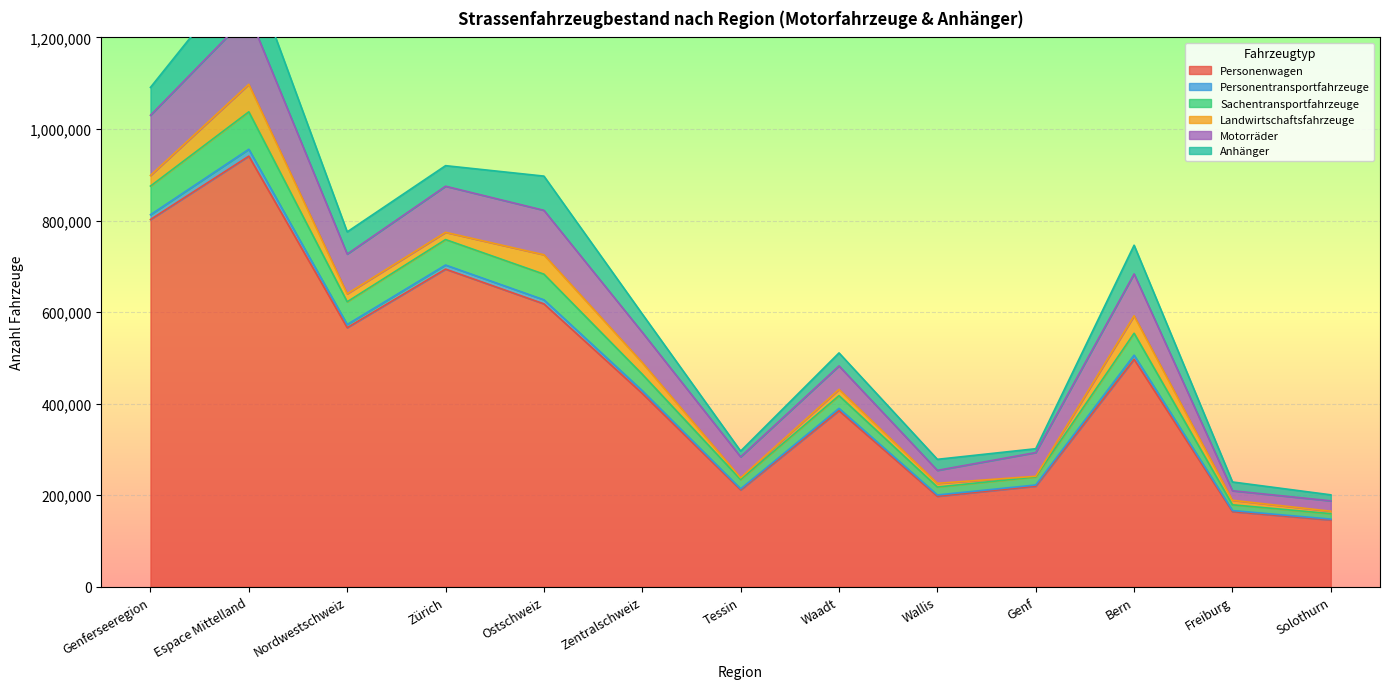

Is it true that Personenwagen equals 205132 at Solothurn?

False